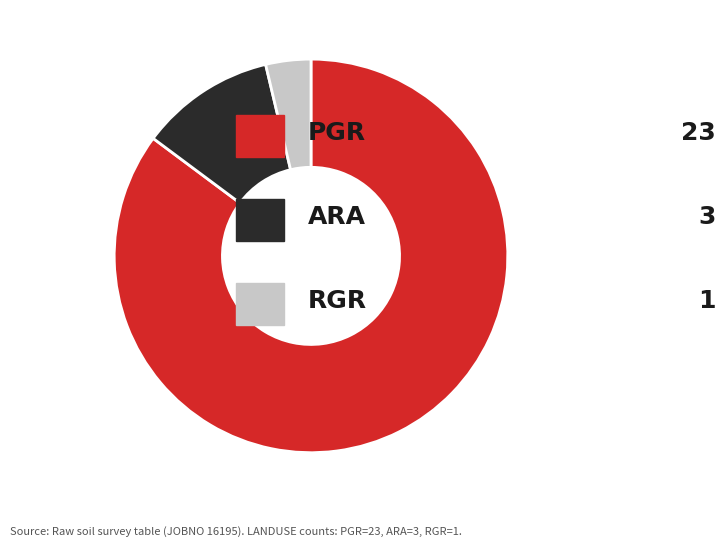

Does any single category account for the majority?

Yes